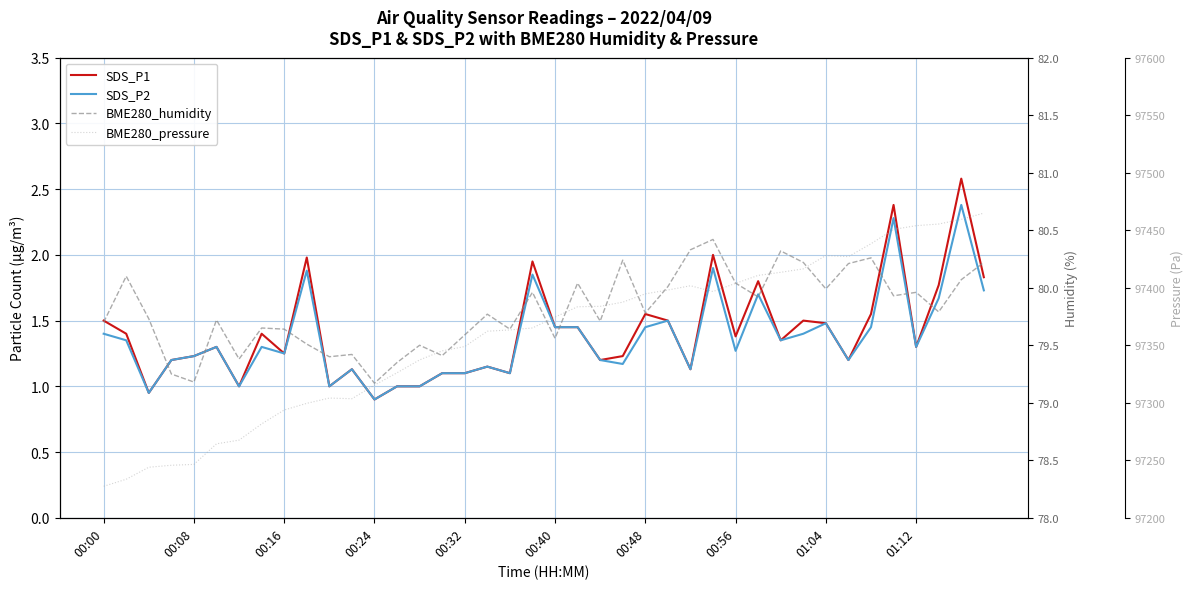

List the series in order of their peak value, lowest first.

SDS_P2, SDS_P1, BME280_humidity, BME280_pressure